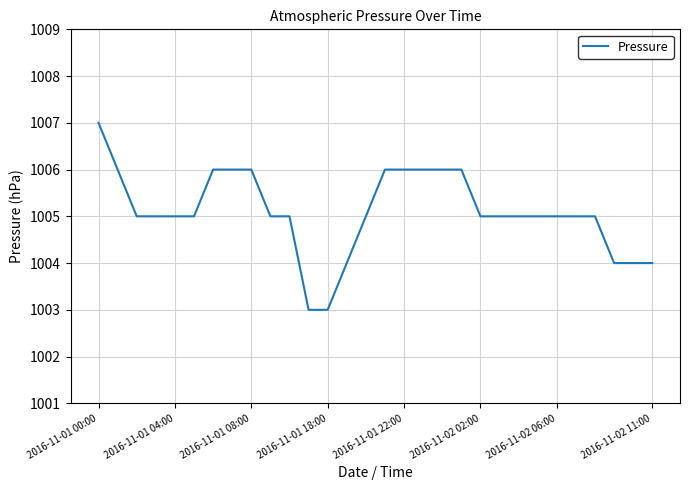

What is the average value?

1005